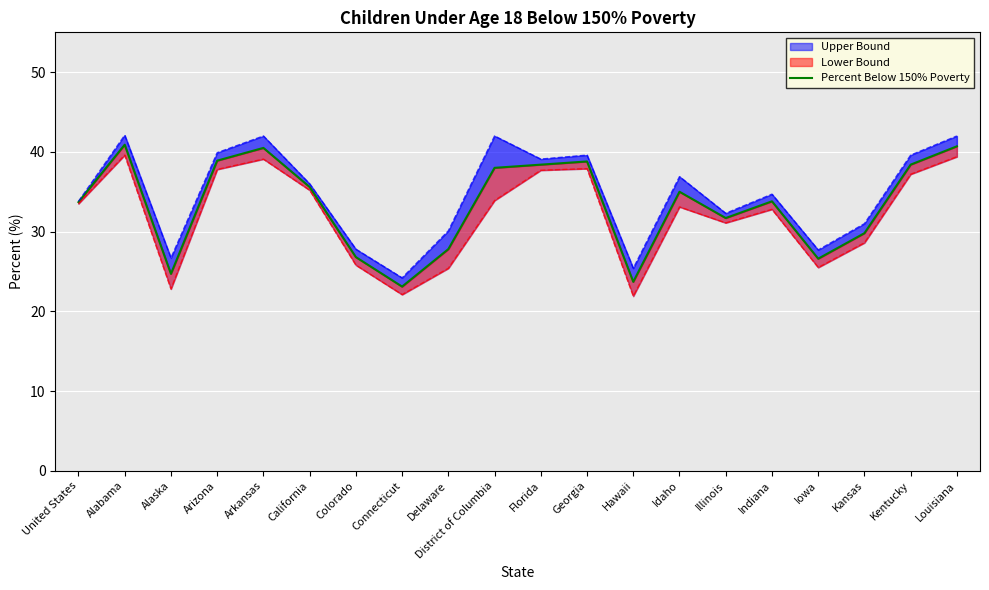

Reading right to left, extract all data points from this chart.

Louisiana=40.7	Kentucky=38.4	Kansas=29.8	Iowa=26.6	Indiana=33.8	Illinois=31.7	Idaho=35.0	Hawaii=23.7	Georgia=38.8	Florida=38.4	District of Columbia=38.0	Delaware=27.8	Connecticut=23.1	Colorado=26.8	California=35.6	Arkansas=40.5	Arizona=38.9	Alaska=24.7	Alabama=40.9	United States=33.7